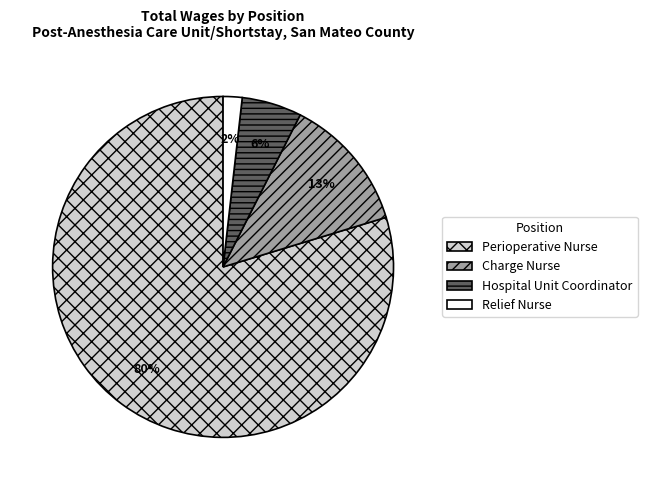

Which category has the smallest portion of the pie?

Relief Nurse